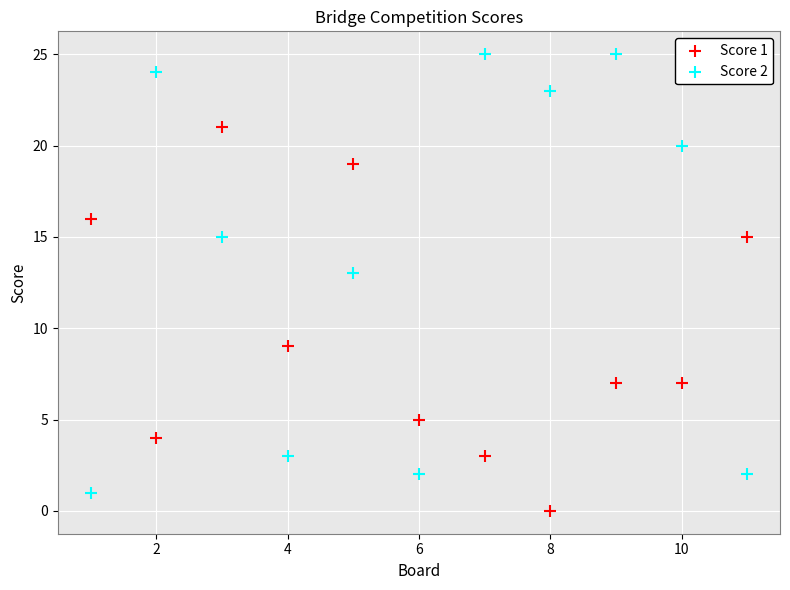

Which series contains the highest Y value?

Score 2